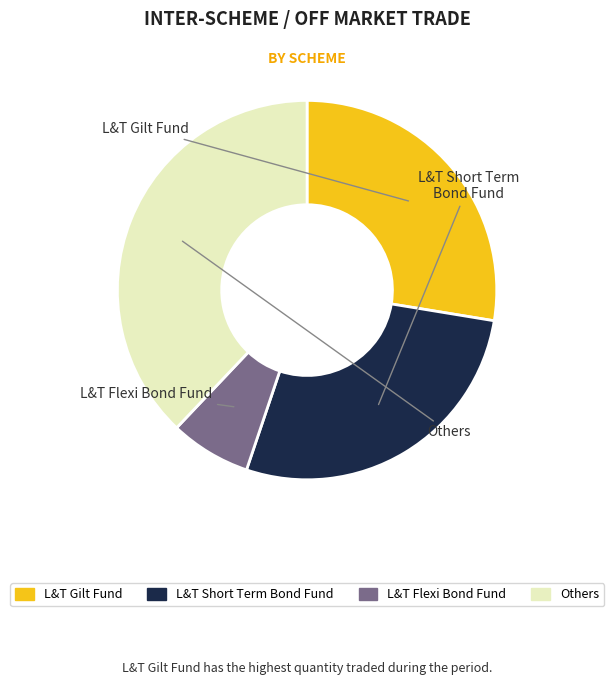

Is there a majority slice in this chart?

No